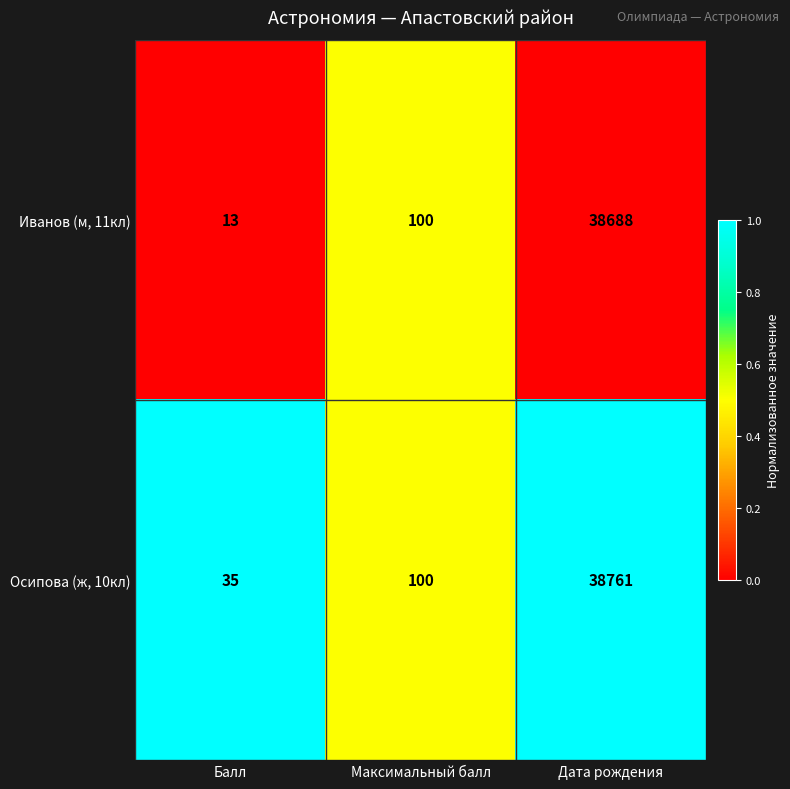

At which category is the sum across all series the highest?

Дата рождения